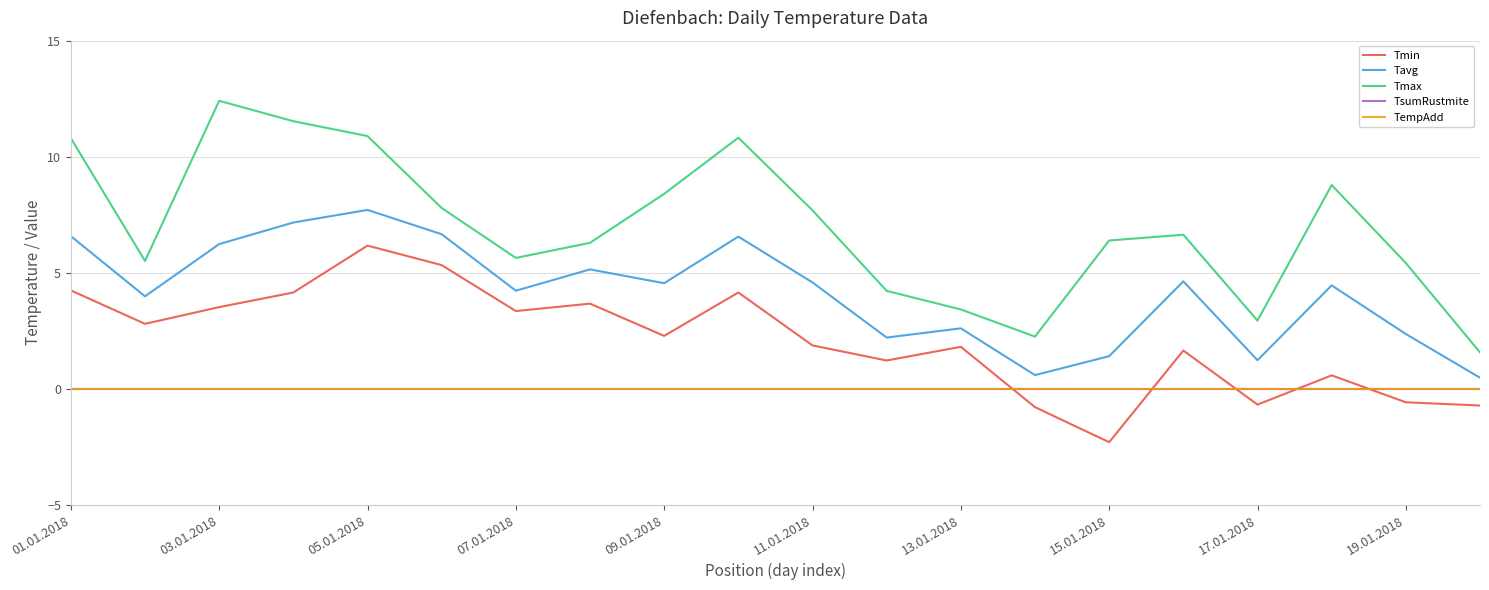

Which category has the lowest value across all series?

15.01.2018